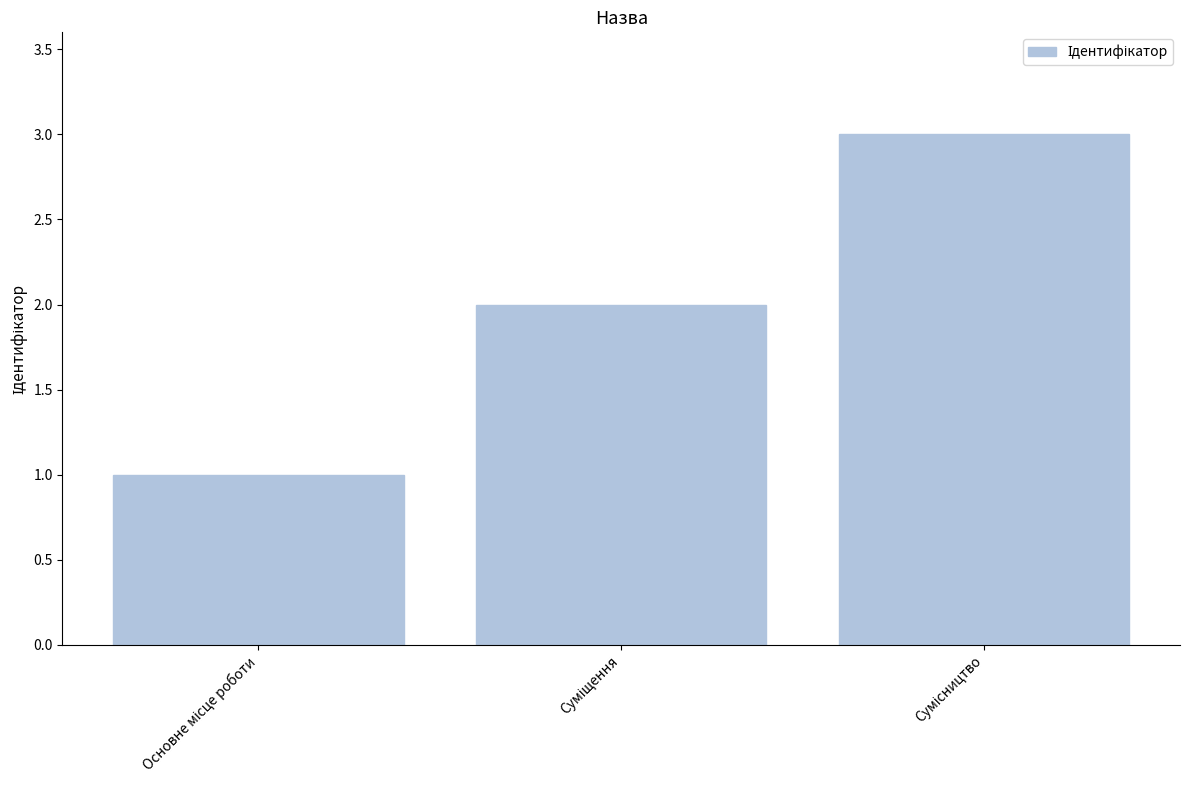

What is the sum of all values?

6